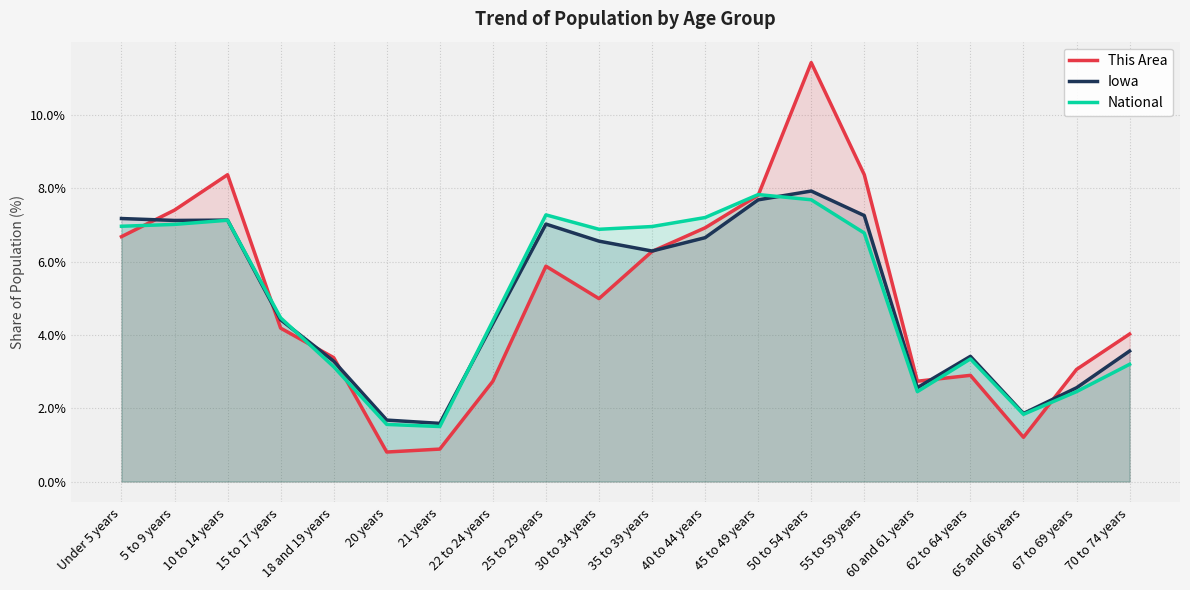

Between which two adjacent categories do This Area and Iowa first intersect?

Under 5 years and 5 to 9 years